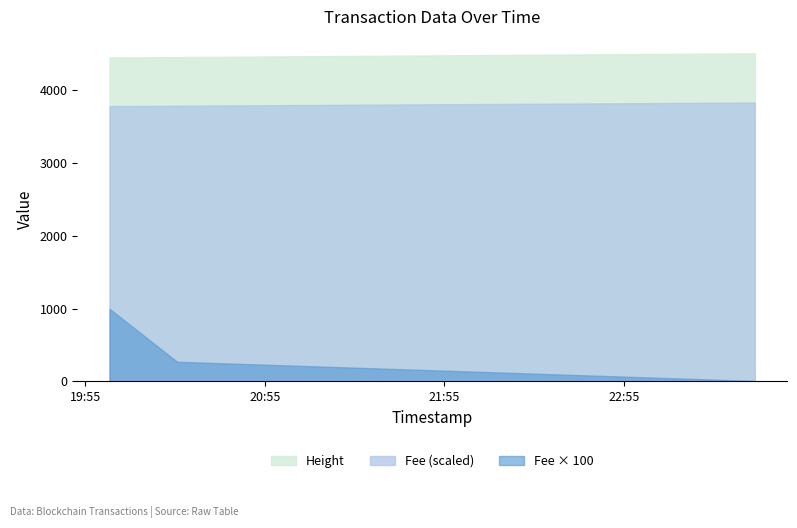

What is the sum of the Height values at 2019-01-22 20:25:40 and 2019-01-22 23:38:46?

8966.0